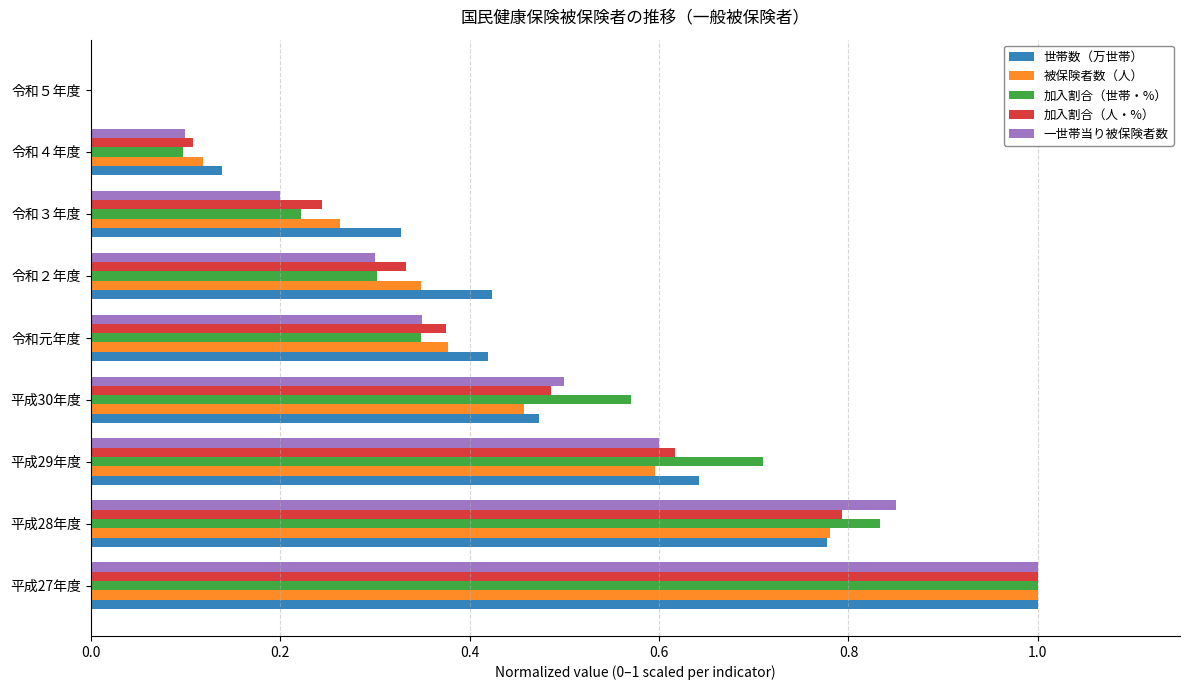

Which series changed the most between 令和元年度 and 令和５年度?

世帯数（万世帯）